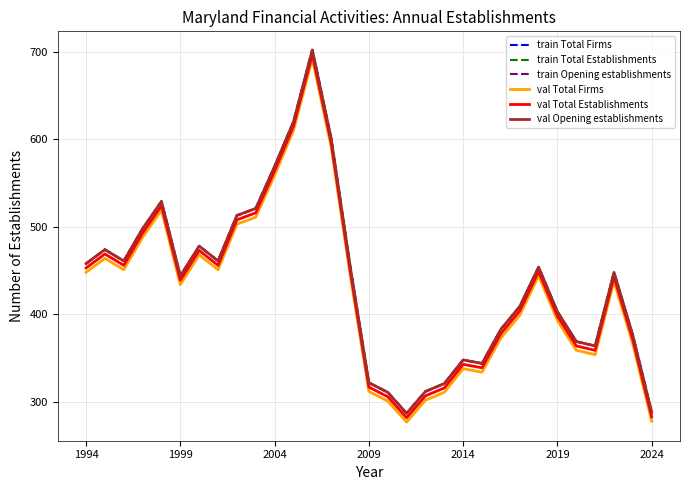

Reading right to left, transcribe all the data shown in this chart.

train Total Firms: 288	376	448	364	369	403	454	409	383	344	348	321	312	287	311	322	456	601	702	620	569	521	513	461	478	444	529	498	461	474	458
train Total Establishments: 288	376	448	364	369	403	454	409	383	344	348	321	312	287	311	322	456	601	702	620	569	521	513	461	478	444	529	498	461	474	458
train Opening establishments: 288	376	448	364	369	403	454	409	383	344	348	321	312	287	311	322	456	601	702	620	569	521	513	461	478	444	529	498	461	474	458
val Total Firms: 278	366	438	354	359	393	444	399	373	334	338	311	302	277	301	312	446	591	692	610	559	511	503	451	468	434	519	488	451	464	448
val Total Establishments: 283	371	443	359	364	398	449	404	378	339	343	316	307	282	306	317	451	596	697	615	564	516	508	456	473	439	524	493	456	469	453
val Opening establishments: 288	376	448	364	369	403	454	409	383	344	348	321	312	287	311	322	456	601	702	620	569	521	513	461	478	444	529	498	461	474	458